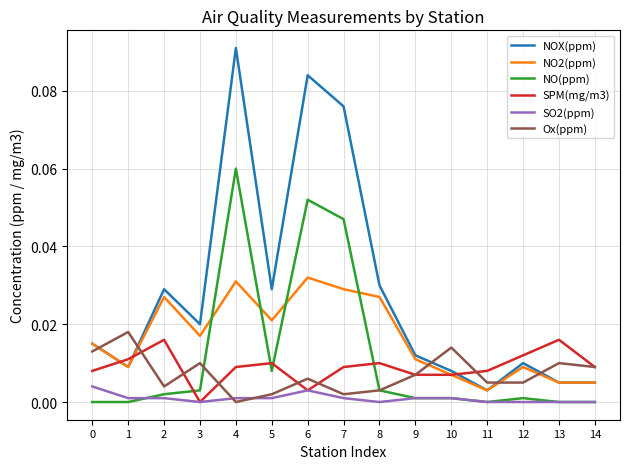

At which category is the sum across all series the highest?

4